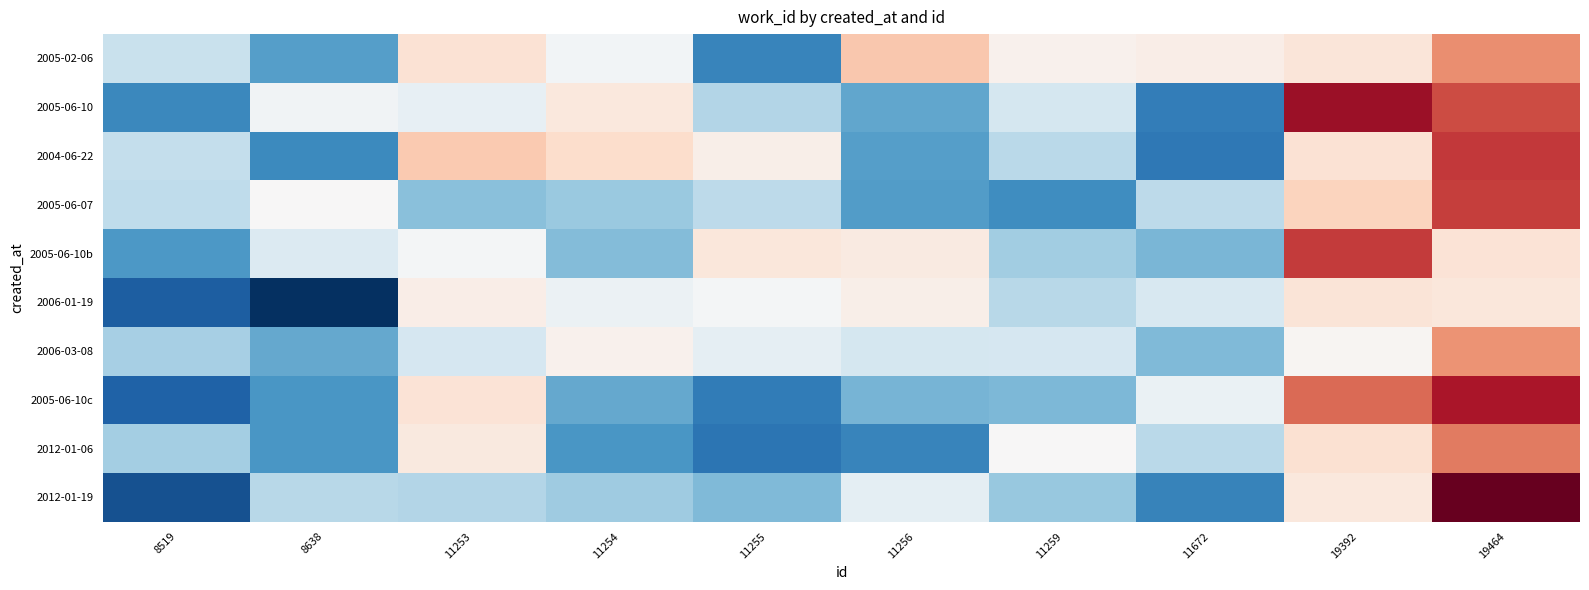

What is the total value across all series at 8638?

35680.2